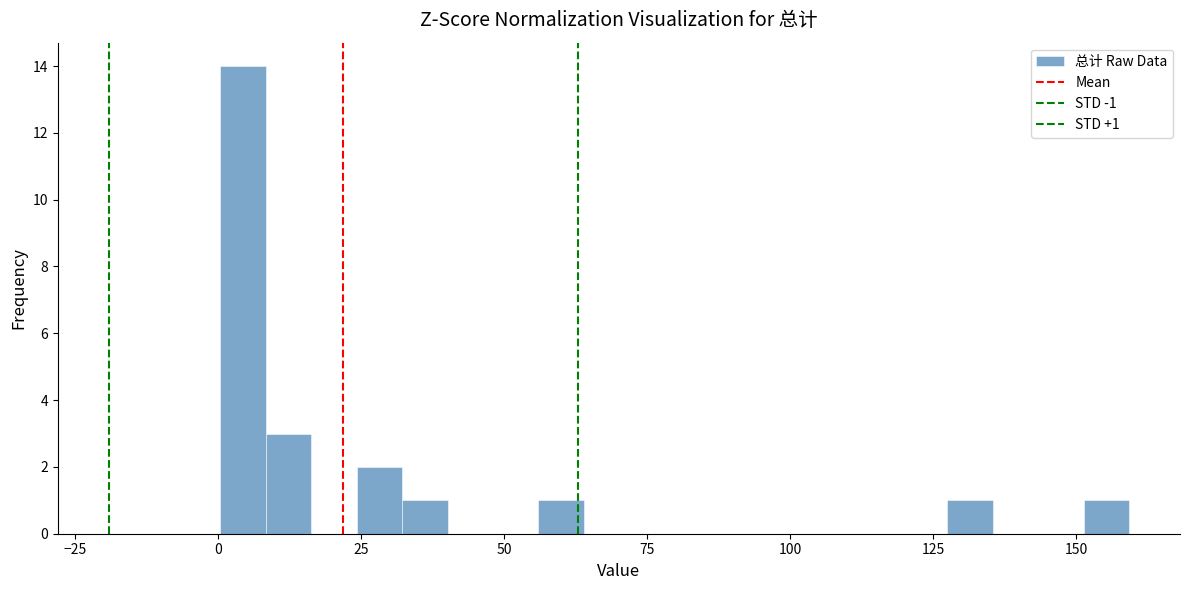

Around what value on the x-axis is the tallest bar? Give the approximate position of its centre, as read against the axis.

5